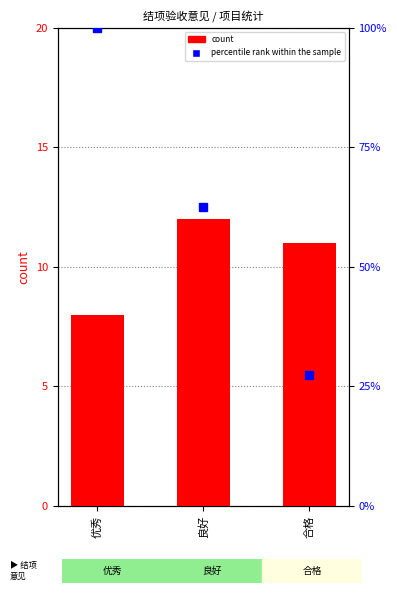

The count series shows 11.0 at 合格. True or false?

True